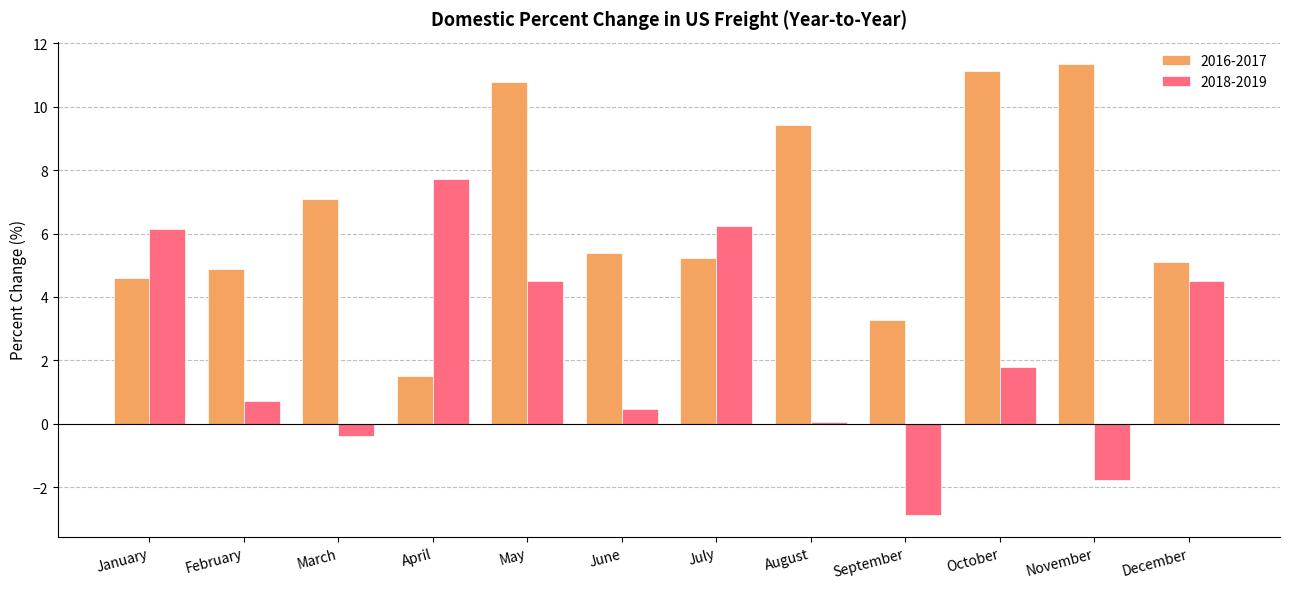

What is the sum of all 2018-2019 values?

27.1